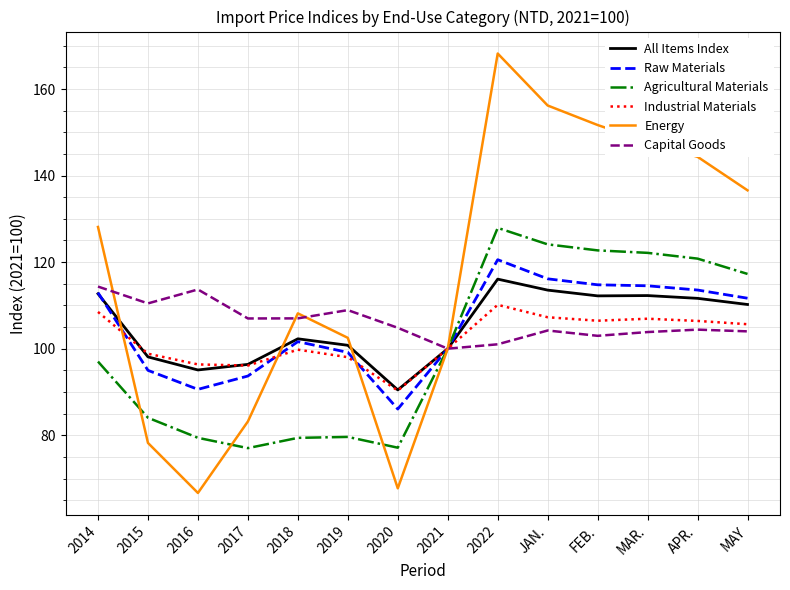

What is the smallest value displayed?

66.7